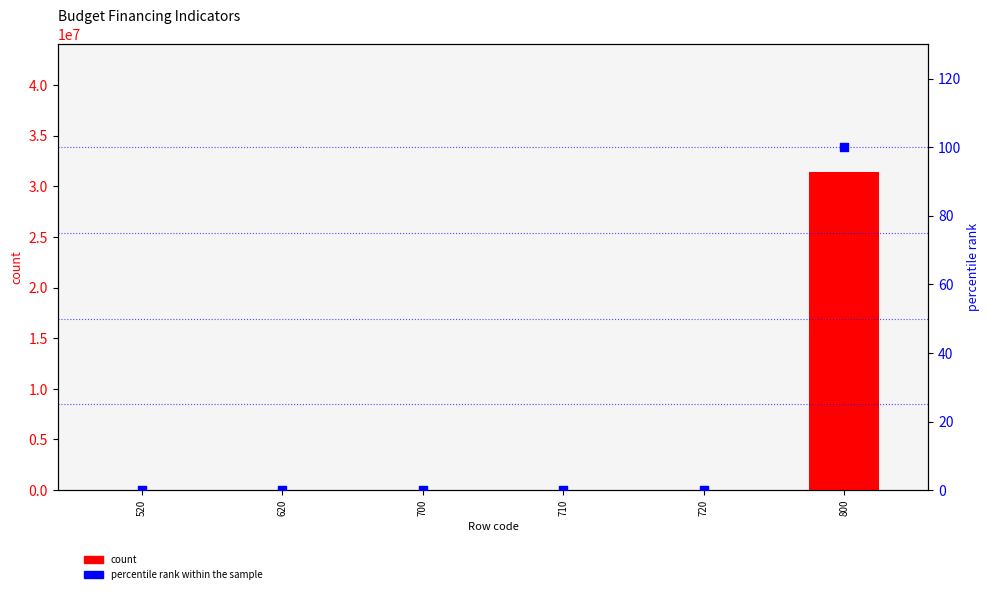

At which category is the sum across all series the highest?

800